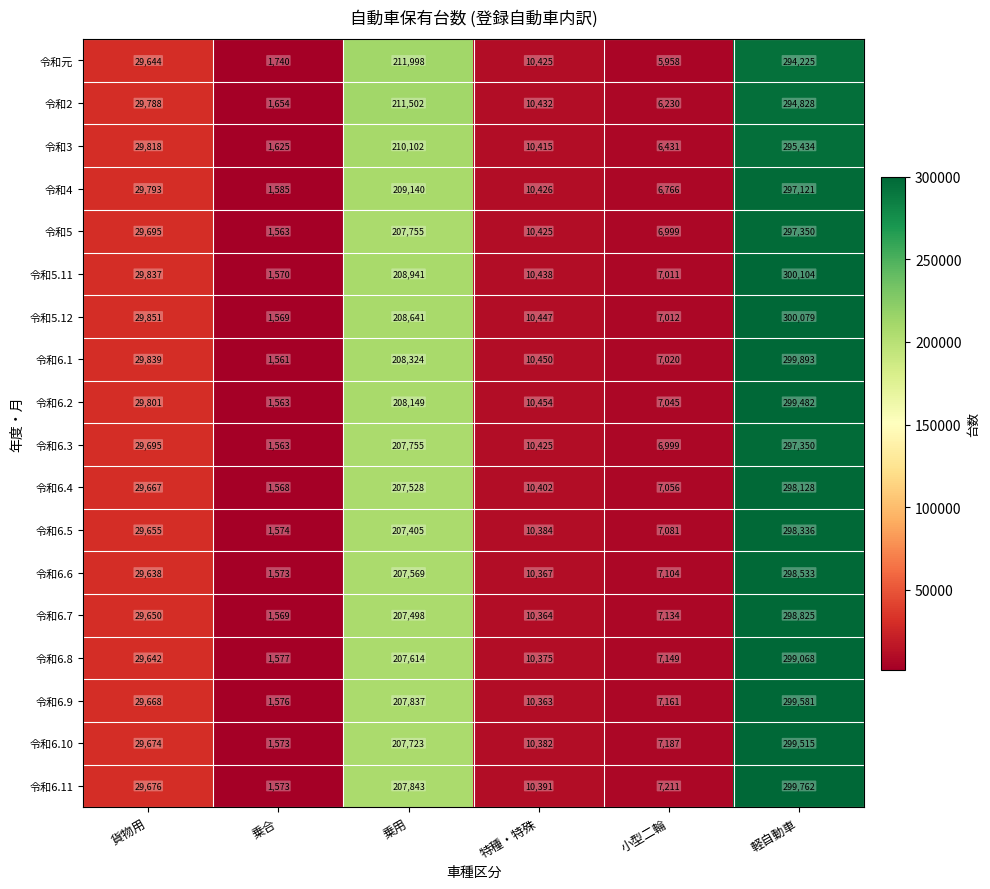

List the labels in order of 令和6.11 value, largest first.

軽自動車, 乗用, 貨物用, 特種・特殊, 小型二輪, 乗合